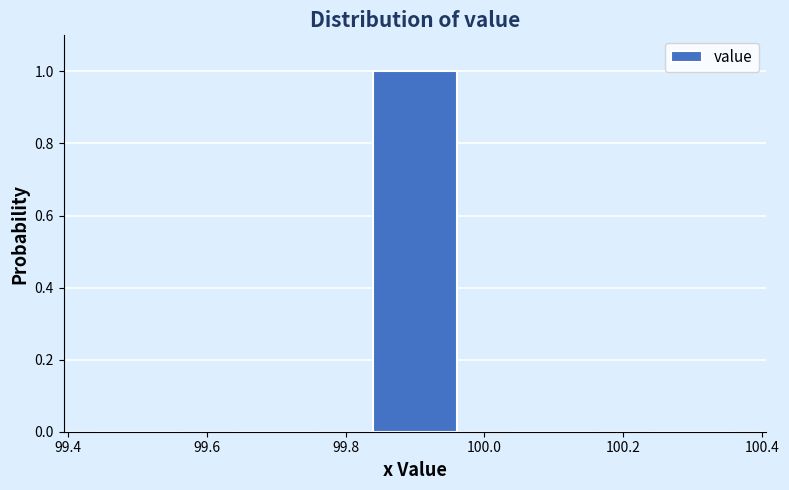

Reading left to right, list every bar in this chart as the range it spans on the x-axis followed by its height. The values are not printed on the chart, so give them approximately, as read against the axis.

99.4 to 99.6: 0
99.6 to 99.8: 0
99.8 to 100.0: 1
100.0 to 100.2: 0
100.2 to 100.4: 0